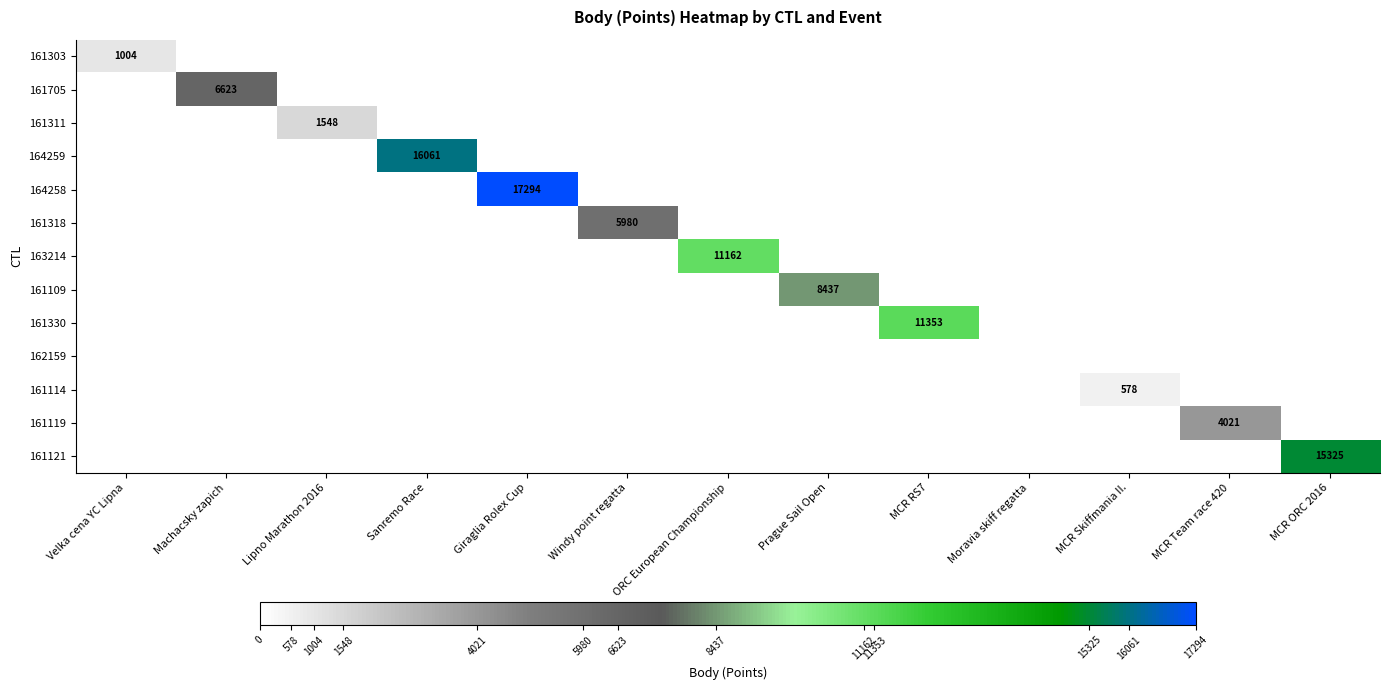

The 164259 series shows 6481 at Sanremo Race. True or false?

False